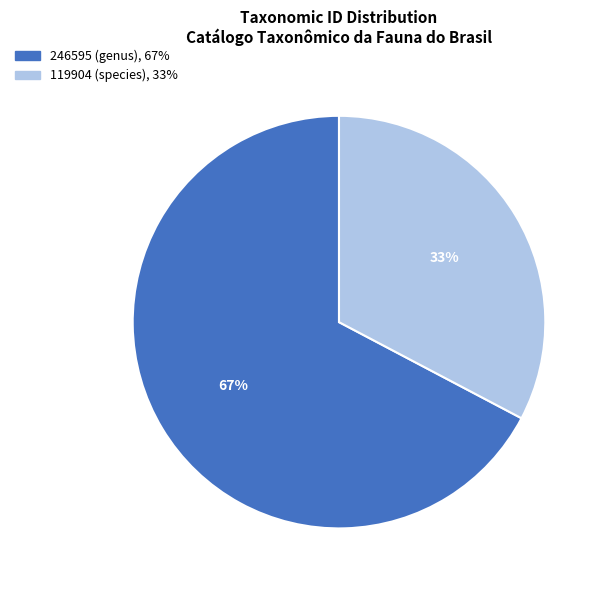

What percentage is the 119904 (species) slice, to the nearest percent?

33%